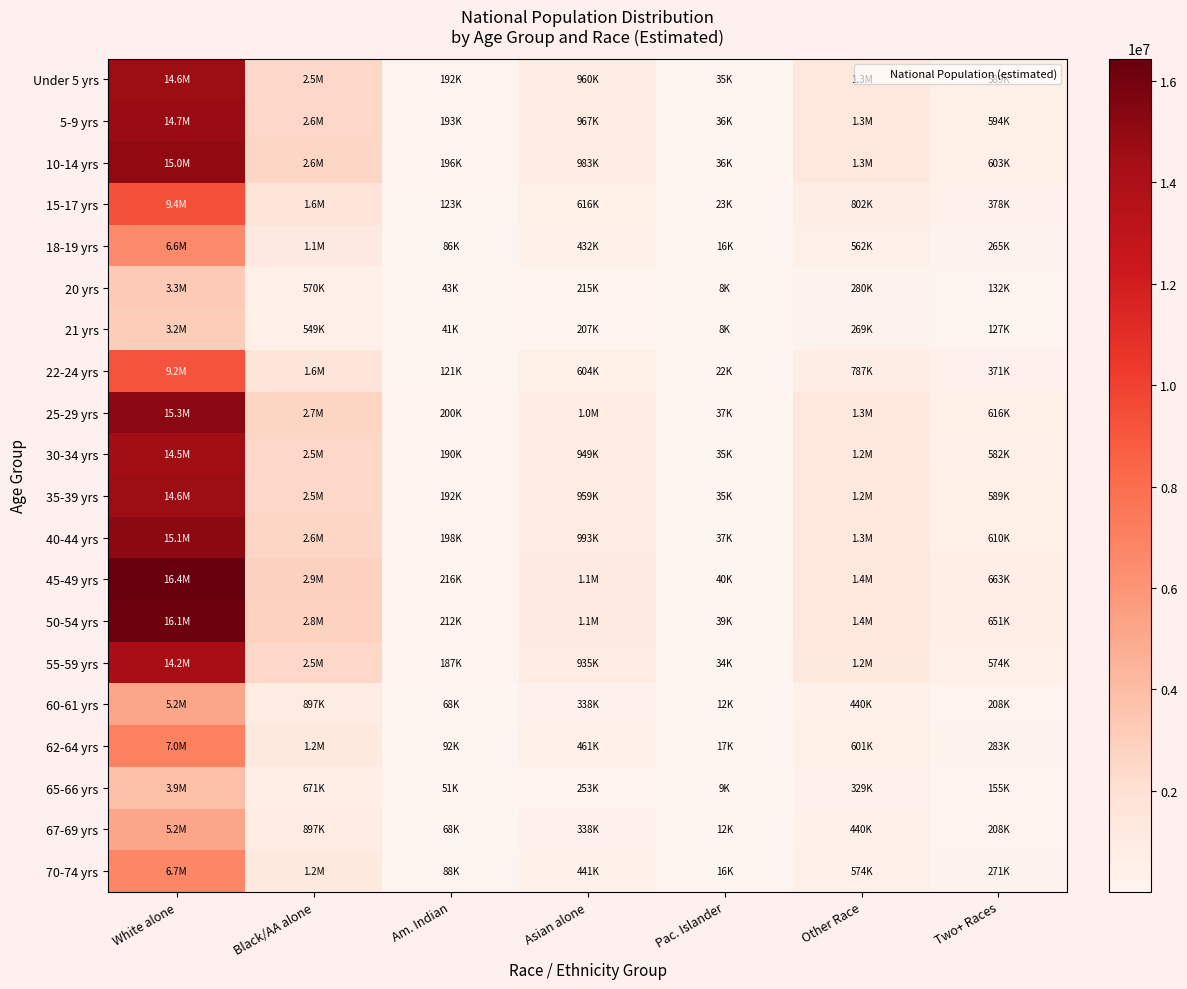

Reading left to right, list all the values displayed in this chart.

Under 5 yrs: White alone=14627193	Black/AA alone=2547163	Am. Indian=191858	Asian alone=960143	Pac. Islander=35333	Other Race=1250204	Two+ Races=589468
5-9 yrs: White alone=14733844	Black/AA alone=2565735	Am. Indian=193257	Asian alone=967144	Pac. Islander=35591	Other Race=1259320	Two+ Races=593766
10-14 yrs: White alone=14971728	Black/AA alone=2607160	Am. Indian=196377	Asian alone=982759	Pac. Islander=36166	Other Race=1279652	Two+ Races=603352
15-17 yrs: White alone=9379782	Black/AA alone=1633385	Am. Indian=123030	Asian alone=615698	Pac. Islander=22658	Other Race=801701	Two+ Races=378000
18-19 yrs: White alone=6578961	Black/AA alone=1145653	Am. Indian=86293	Asian alone=431849	Pac. Islander=15892	Other Race=562312	Two+ Races=265128
20 yrs: White alone=3272164	Black/AA alone=569811	Am. Indian=42920	Asian alone=214788	Pac. Islander=7904	Other Race=279676	Two+ Races=131866
21 yrs: White alone=3152812	Black/AA alone=549027	Am. Indian=41354	Asian alone=206954	Pac. Islander=7616	Other Race=269475	Two+ Races=127057
22-24 yrs: White alone=9204790	Black/AA alone=1602912	Am. Indian=120735	Asian alone=604211	Pac. Islander=22235	Other Race=786745	Two+ Races=370948
25-29 yrs: White alone=15279208	Black/AA alone=2660704	Am. Indian=200411	Asian alone=1002942	Pac. Islander=36908	Other Race=1305932	Two+ Races=615744
30-34 yrs: White alone=14453949	Black/AA alone=2516995	Am. Indian=189586	Asian alone=948771	Pac. Islander=34915	Other Race=1235397	Two+ Races=582486
35-39 yrs: White alone=14611466	Black/AA alone=2544425	Am. Indian=191652	Asian alone=959111	Pac. Islander=35295	Other Race=1248860	Two+ Races=588834
40-44 yrs: White alone=15126512	Black/AA alone=2634114	Am. Indian=198408	Asian alone=992919	Pac. Islander=36539	Other Race=1292881	Two+ Races=609590
45-49 yrs: White alone=16442601	Black/AA alone=2863296	Am. Indian=215670	Asian alone=1079308	Pac. Islander=39719	Other Race=1405369	Two+ Races=662628
50-54 yrs: White alone=16145395	Black/AA alone=2811541	Am. Indian=211772	Asian alone=1059799	Pac. Islander=39001	Other Race=1379966	Two+ Races=650650
55-59 yrs: White alone=14238688	Black/AA alone=2479509	Am. Indian=186762	Asian alone=934641	Pac. Islander=34395	Other Race=1216998	Two+ Races=573811
60-61 yrs: White alone=5150834	Black/AA alone=896960	Am. Indian=67561	Asian alone=338106	Pac. Islander=12442	Other Race=440248	Two+ Races=207576
62-64 yrs: White alone=7026514	Black/AA alone=1223589	Am. Indian=92164	Asian alone=461227	Pac. Islander=16973	Other Race=600565	Two+ Races=283165
65-66 yrs: White alone=3851979	Black/AA alone=670779	Am. Indian=50525	Asian alone=252848	Pac. Islander=9305	Other Race=329233	Two+ Races=155233
67-69 yrs: White alone=5152017	Black/AA alone=897167	Am. Indian=67577	Asian alone=338183	Pac. Islander=12445	Other Race=440349	Two+ Races=207623
70-74 yrs: White alone=6718038	Black/AA alone=1169872	Am. Indian=88117	Asian alone=440979	Pac. Islander=16228	Other Race=574199	Two+ Races=270733